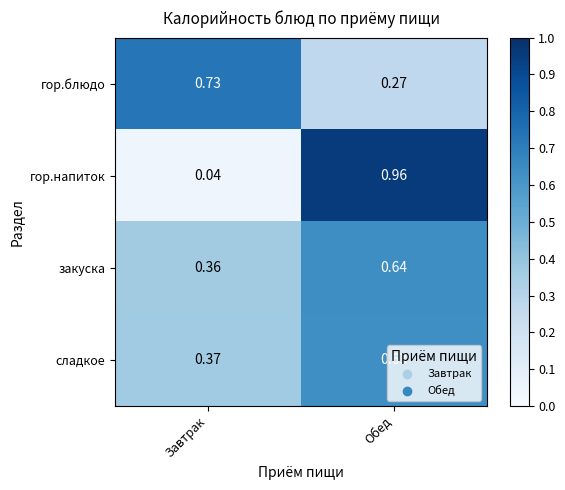

At how many categories does at least one series exceed 0?

2